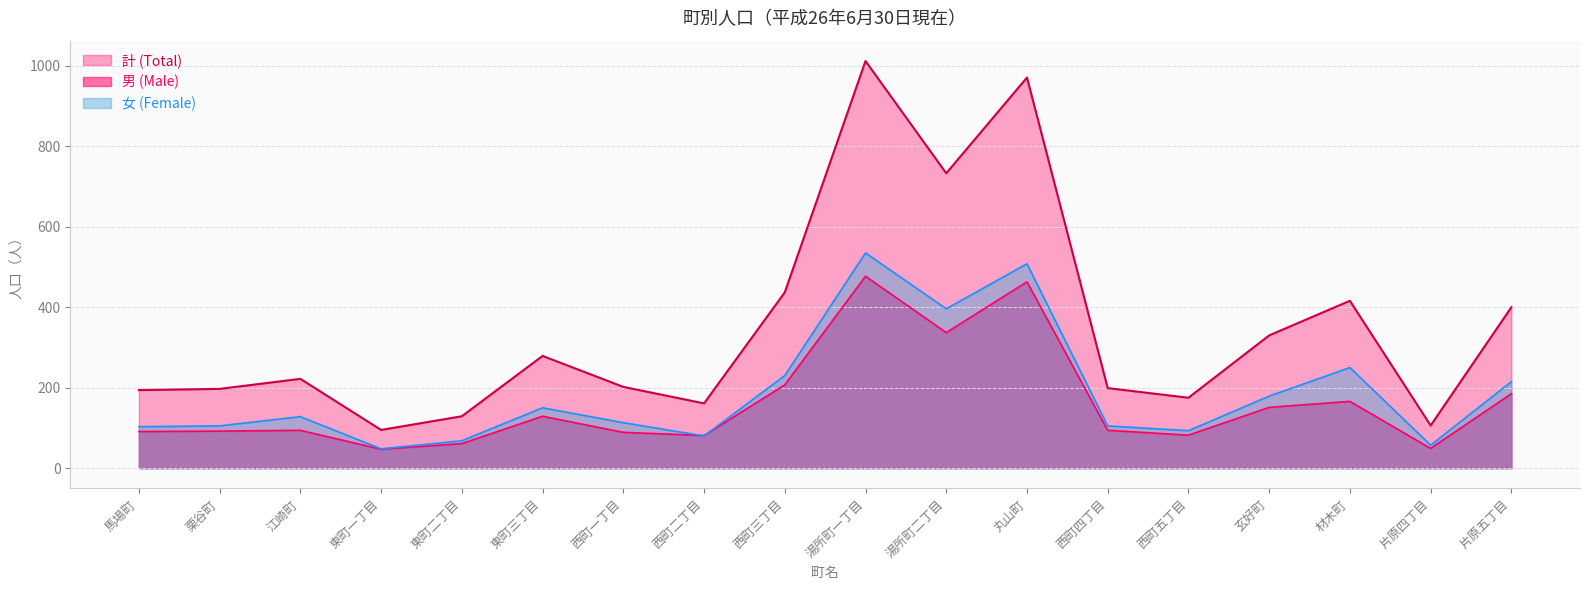

Which series has the largest total across all categories?

計 (Total)